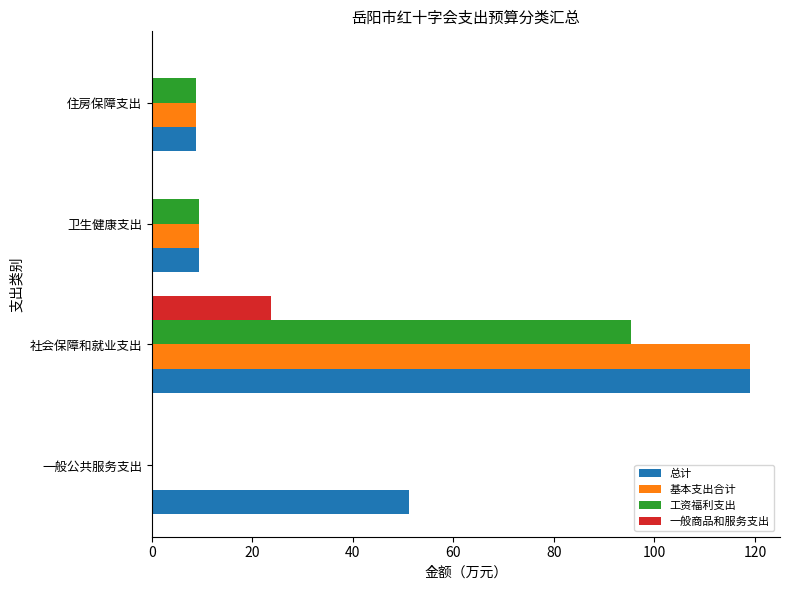

What is the average value of the 一般商品和服务支出 series?

5.9